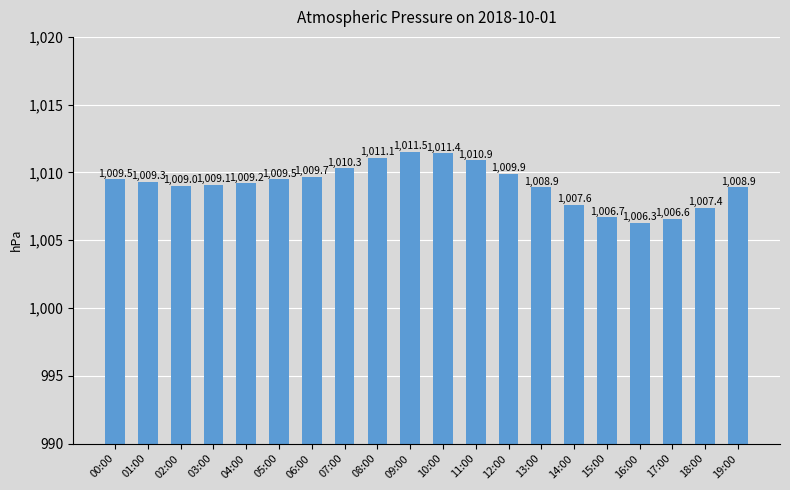

Is it true that the value at 00:00 is 331.9?

False